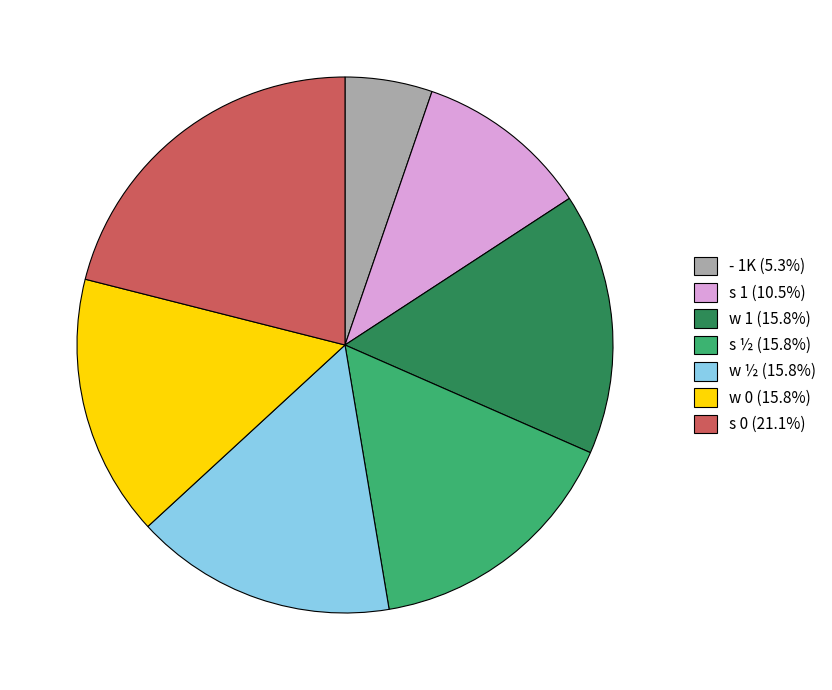

Approximately how many times larger is the value at s 1 (10.5%) compared to w 0 (15.8%)?

0.7